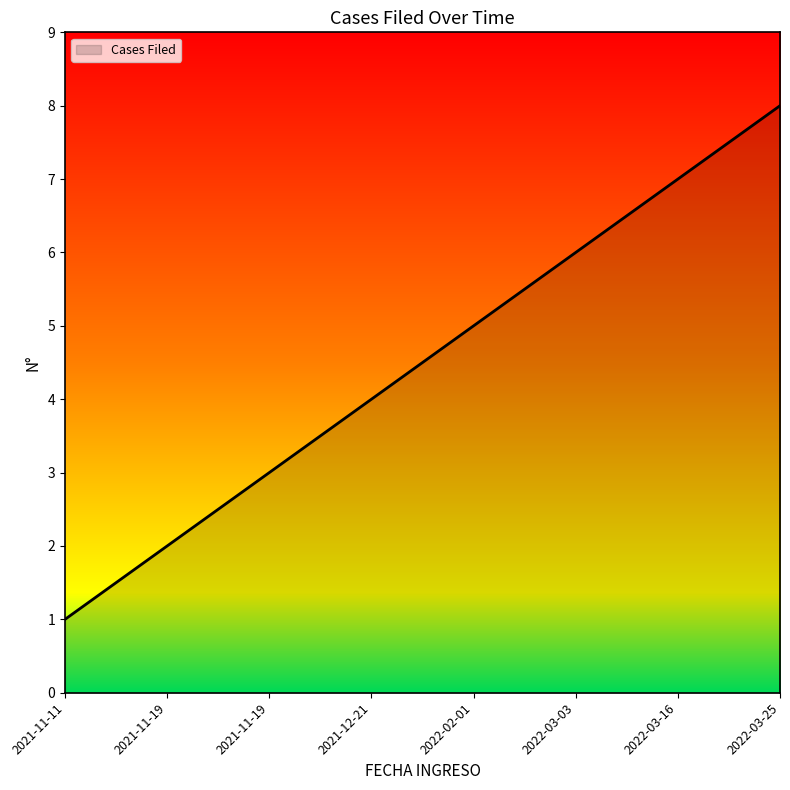

What is the average value?

4